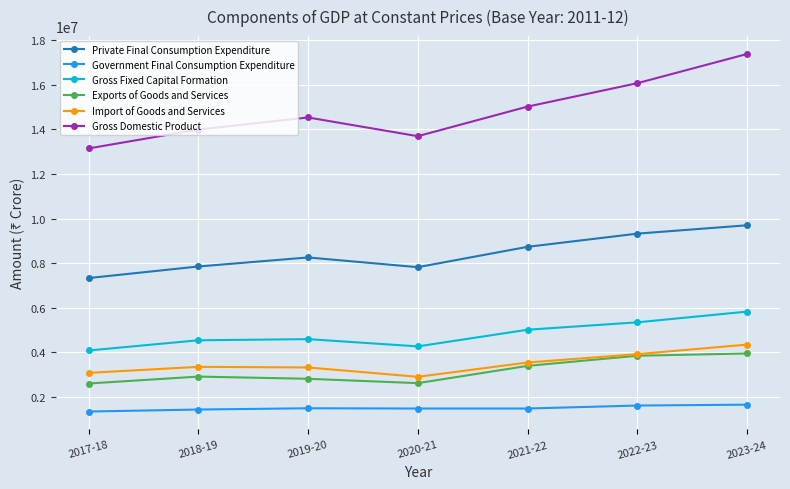

In Gross Domestic Product, how many points are higher than both neighbors (excluding endpoints)?

1